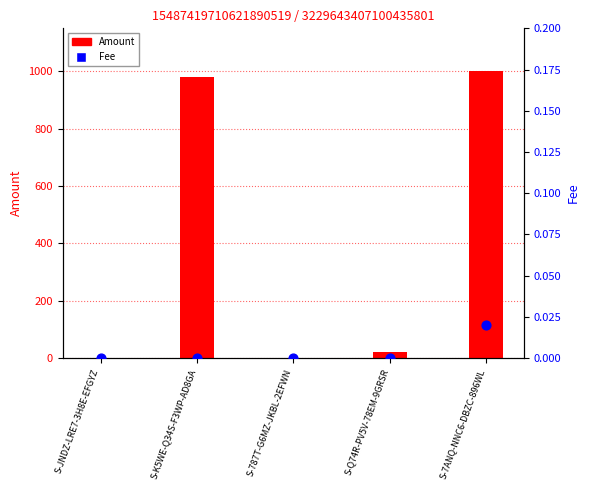

Which series has the largest total across all categories?

Amount